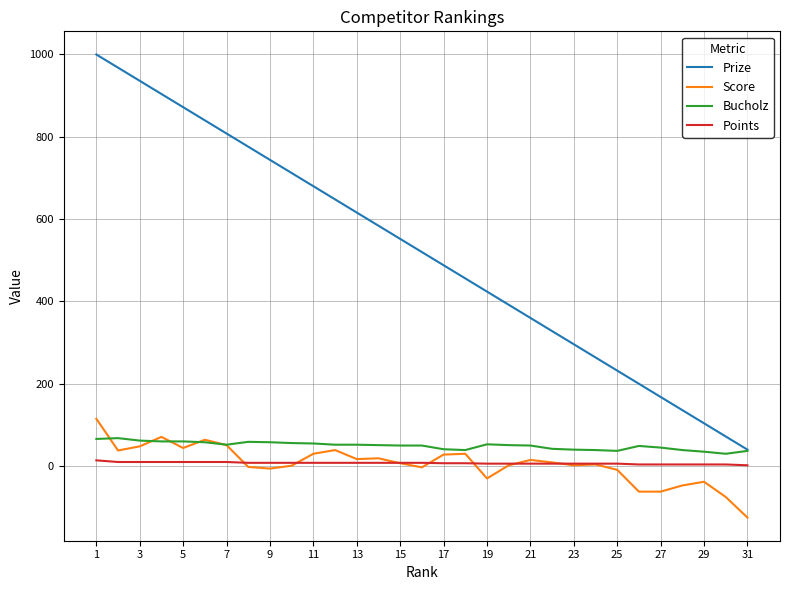

True or false: Prize and Score intersect in this chart.

False